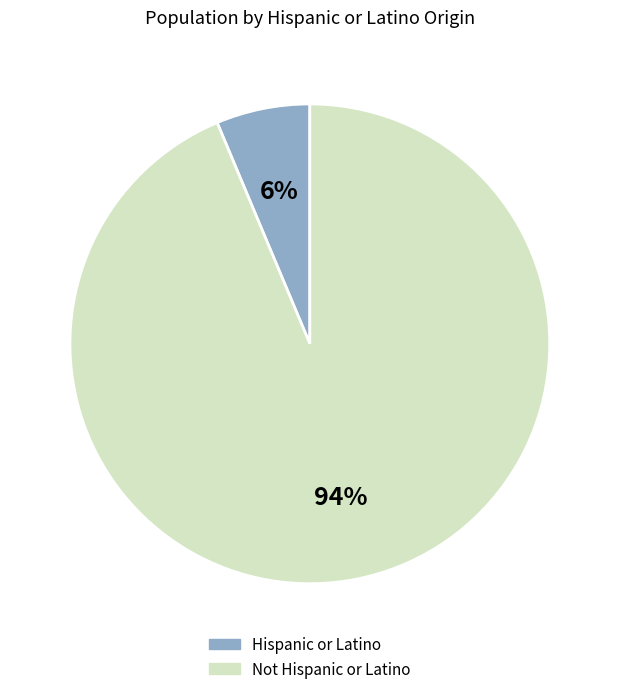

Is there any slice that represents more than half of the pie?

Yes